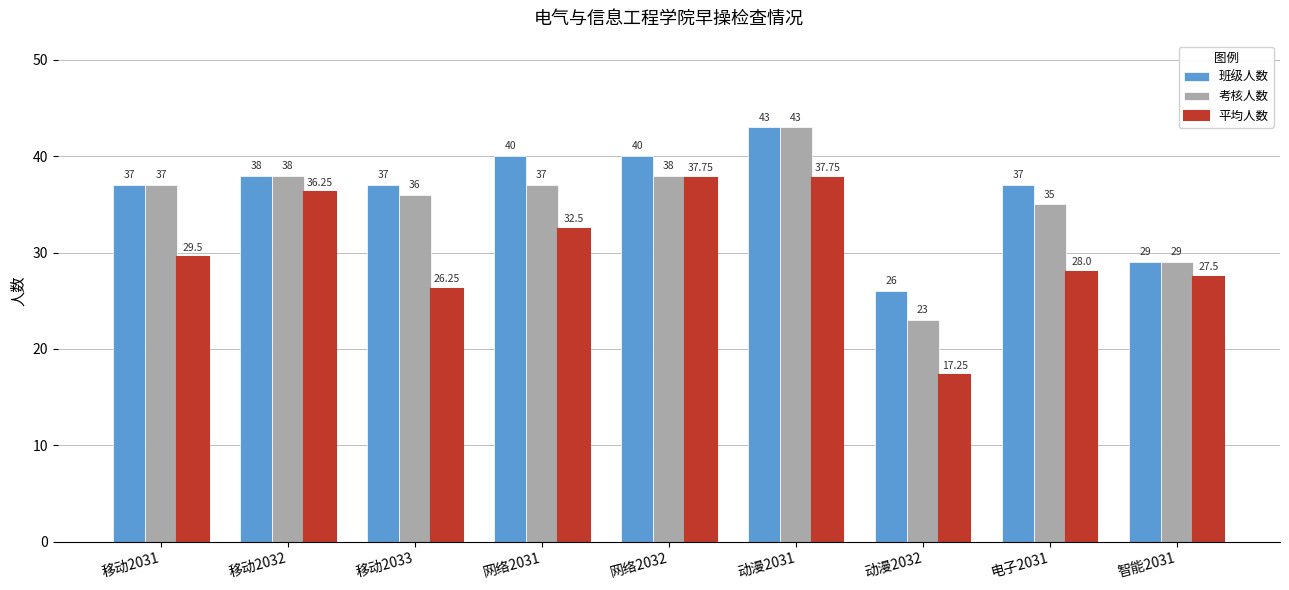

What is the label of the 6th bar from the left?

动漫2031